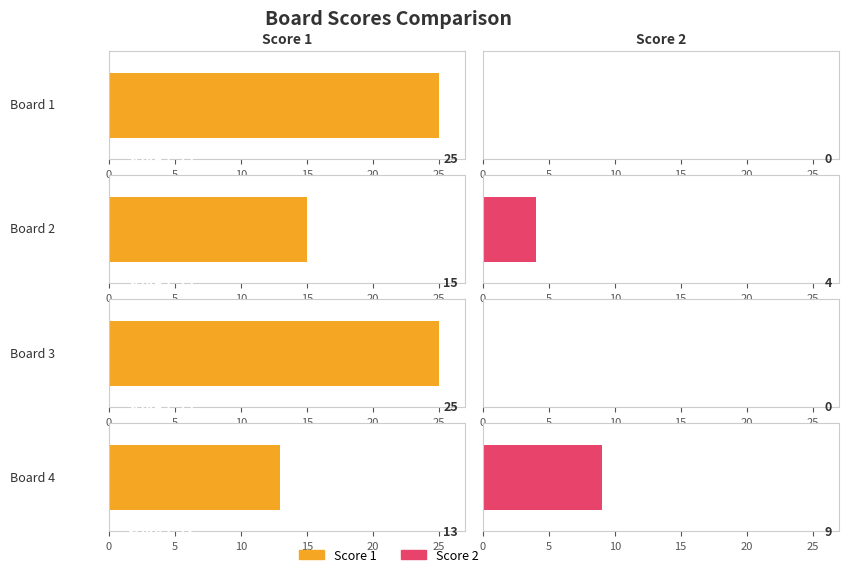

True or false: Score 2 has a value of 2 at Board 4.

False